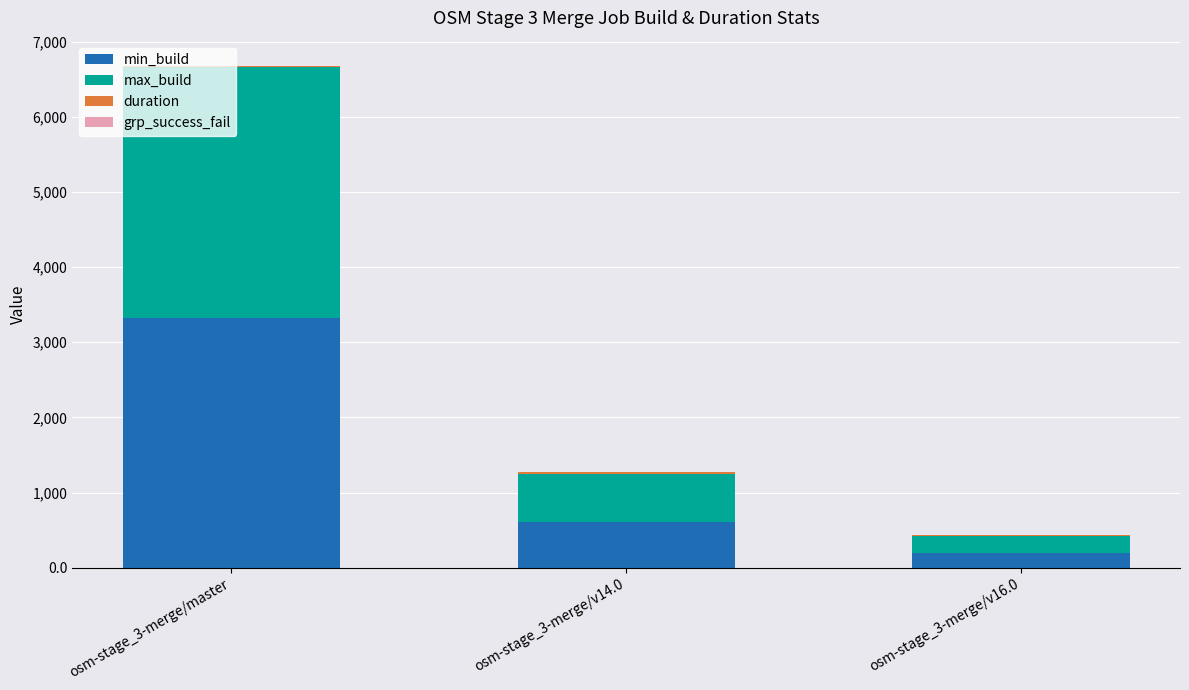

At which category is the sum across all series the highest?

osm-stage_3-merge/master